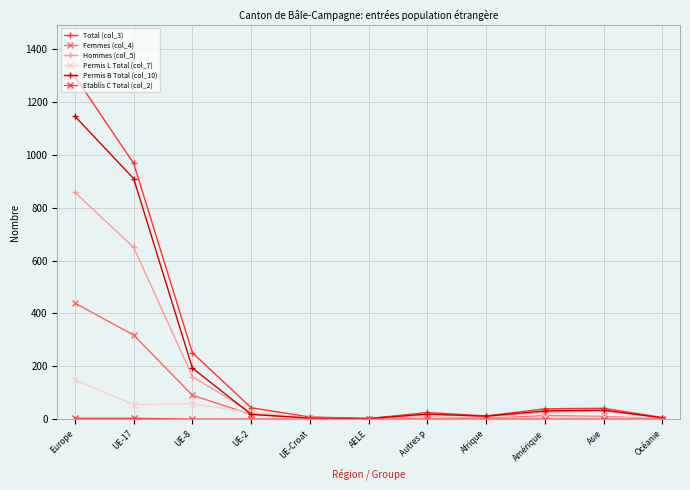

Which category has the highest value across all series?

Europe